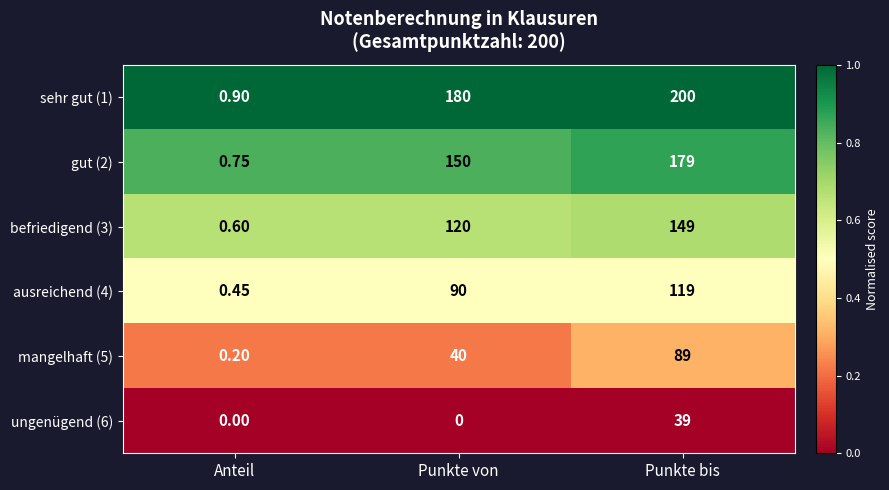

How many data points does each series have?

3